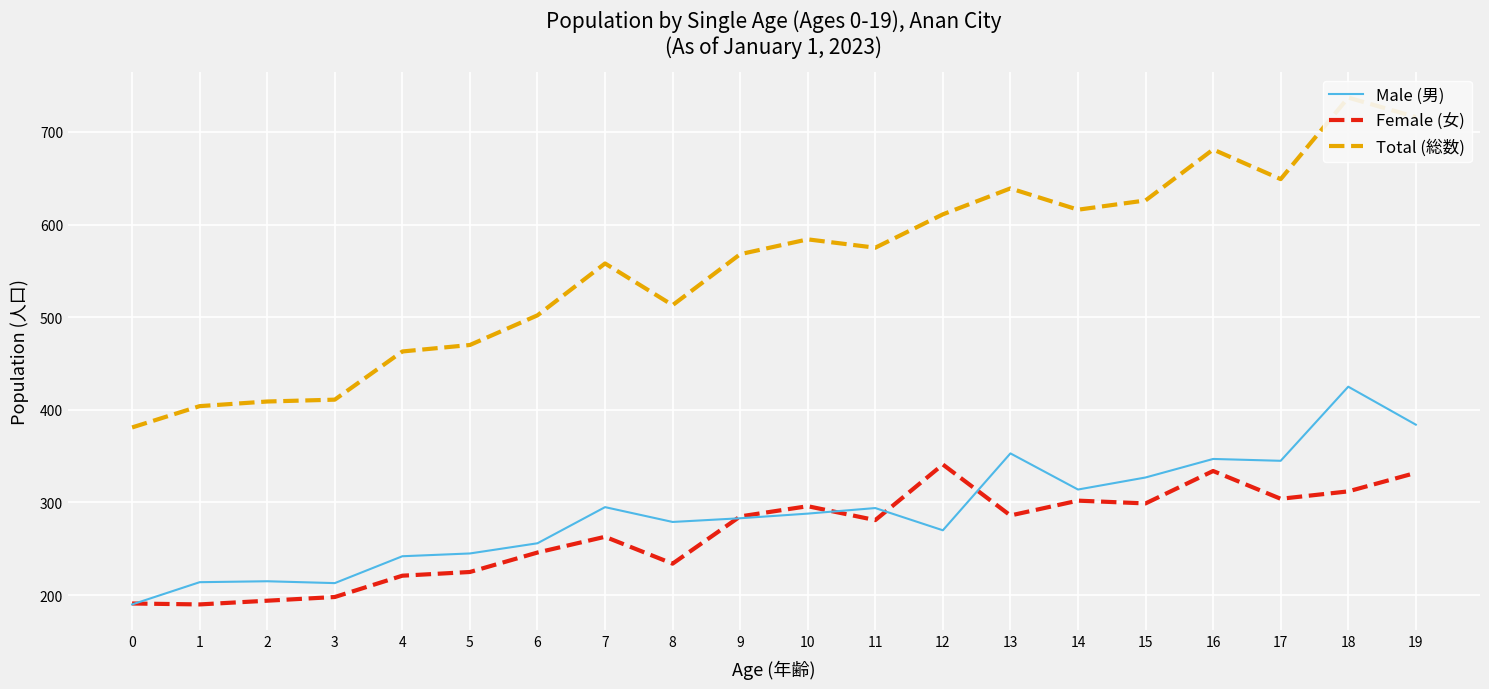

Rank the categories by Male (男) value from lowest to highest.

0, 3, 1, 2, 4, 5, 6, 12, 8, 9, 10, 11, 7, 14, 15, 17, 16, 13, 19, 18